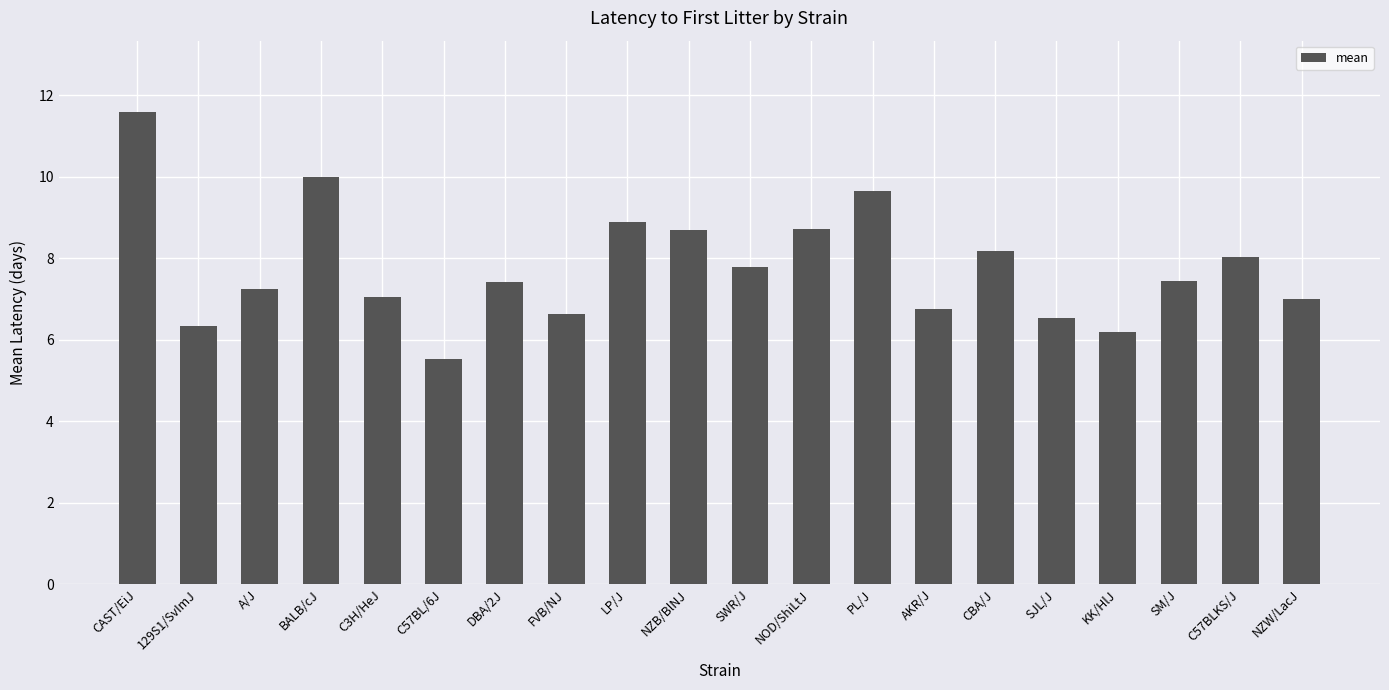

What position from the right is SM/J?

3